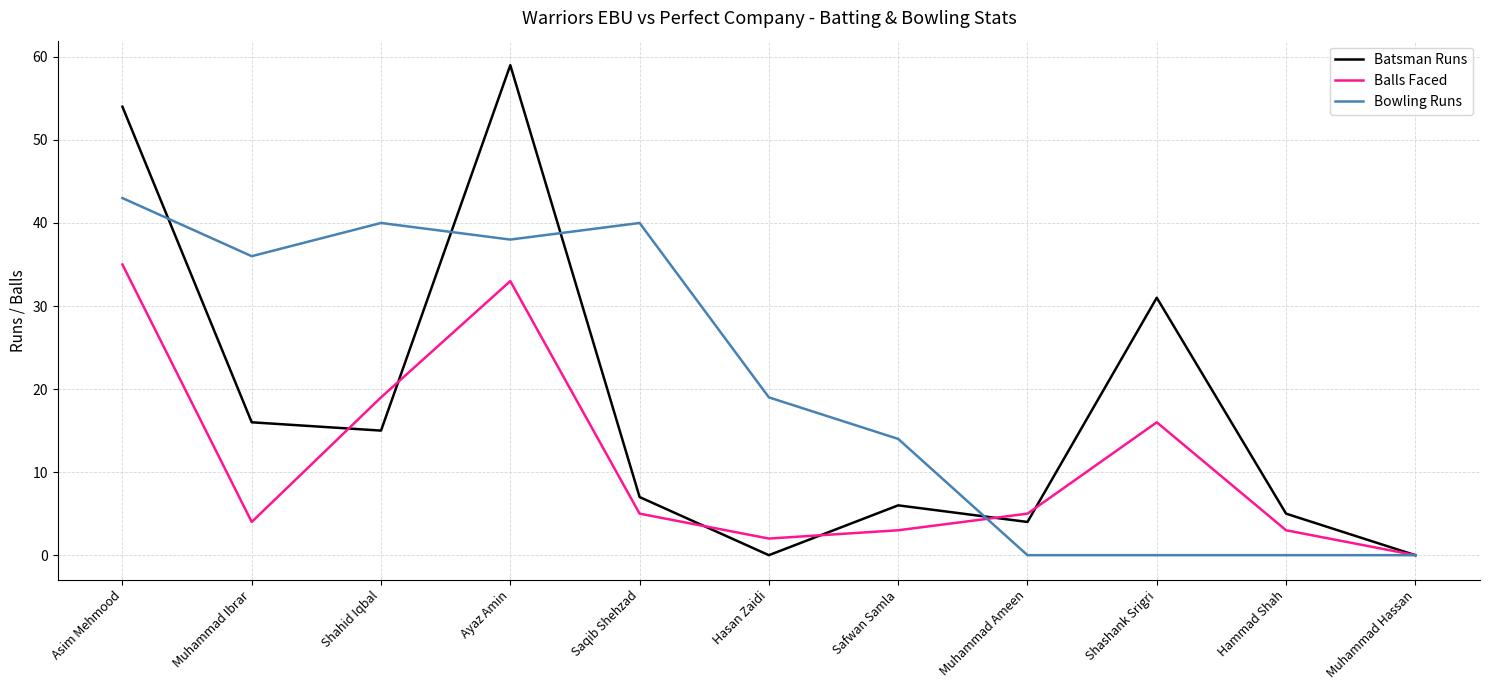

What is the difference between the highest and lowest values at Hammad Shah?

5